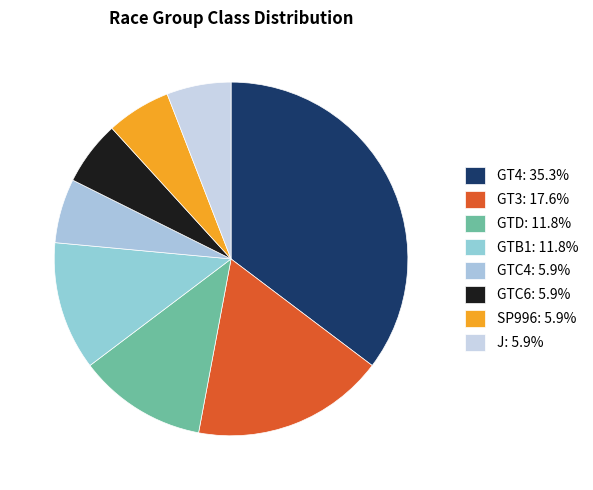

What percentage do GTD and GT4 together represent?

47.1%